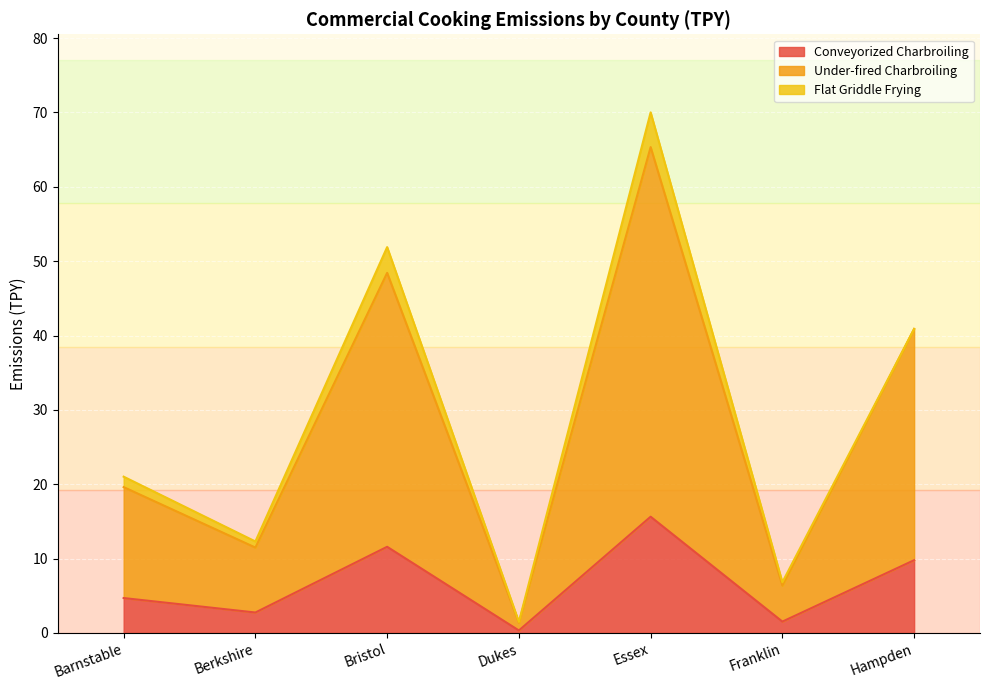

What is the total value across all series at Dukes?

1.5